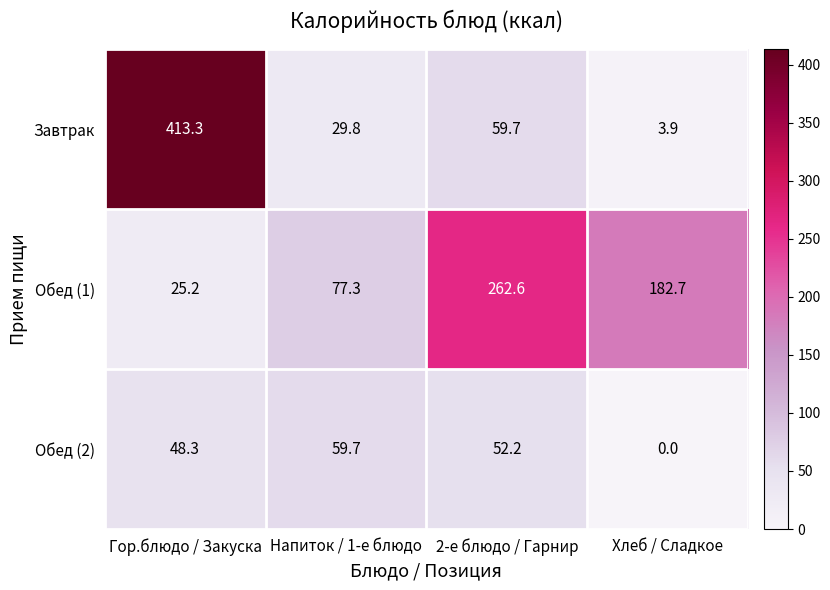

What is the difference between the maximum and minimum values in the Обед (1) series?

237.4